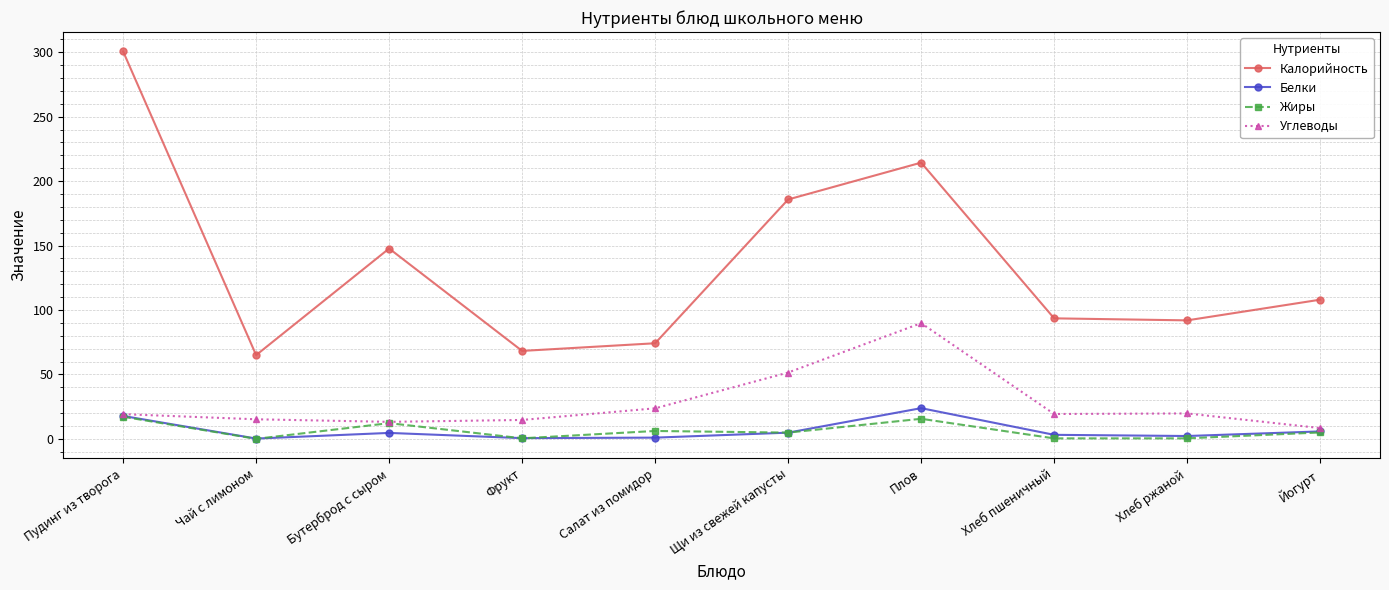

True or false: Калорийность has a value of 29.4 at Хлеб ржаной.

False